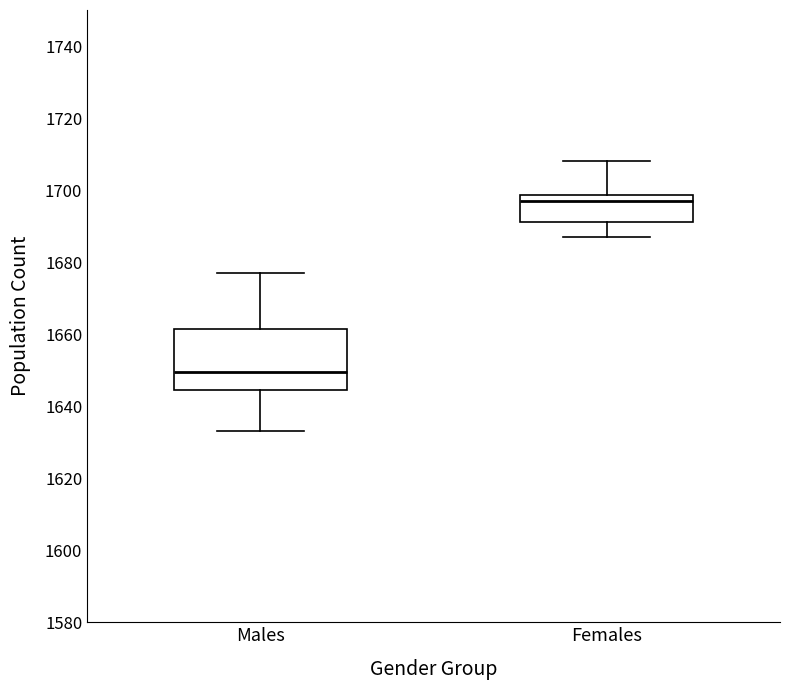

Which box has the highest median line?

Females